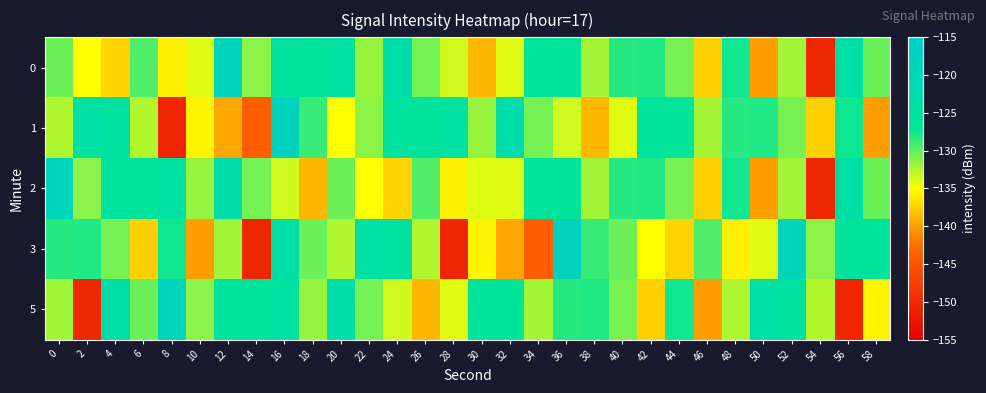

What is the smallest value displayed?

-150.6